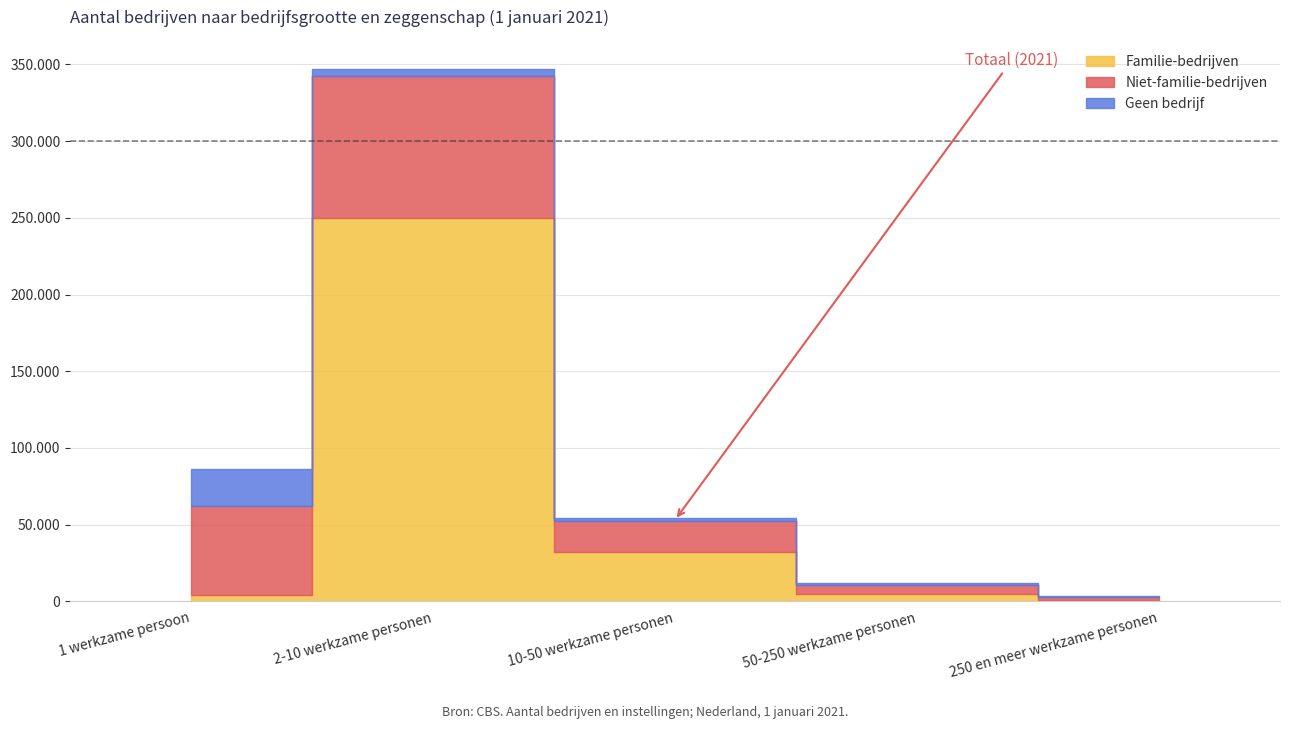

What is the difference between the highest and lowest values at 1 werkzame persoon?

53330